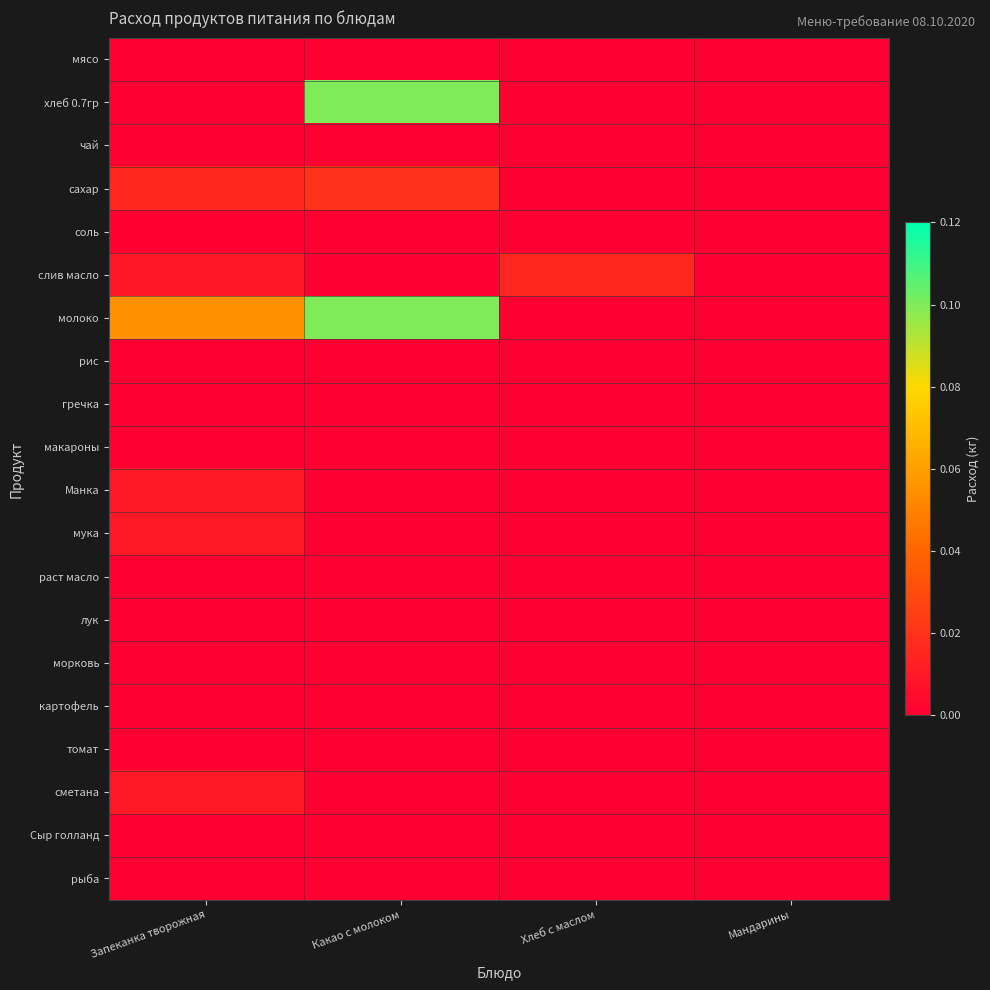

Between Какао с молоком and Мандарины, which is larger?

Какао с молоком